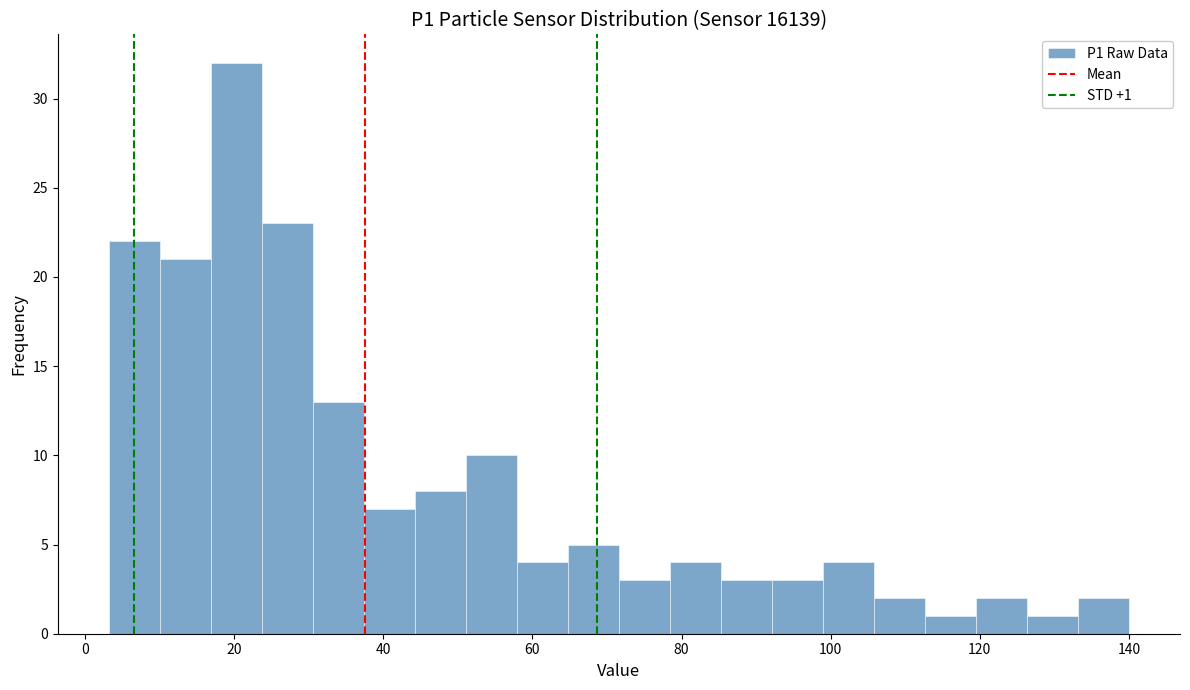

Around what value on the x-axis is the tallest bar? Give the approximate position of its centre, as read against the axis.

20